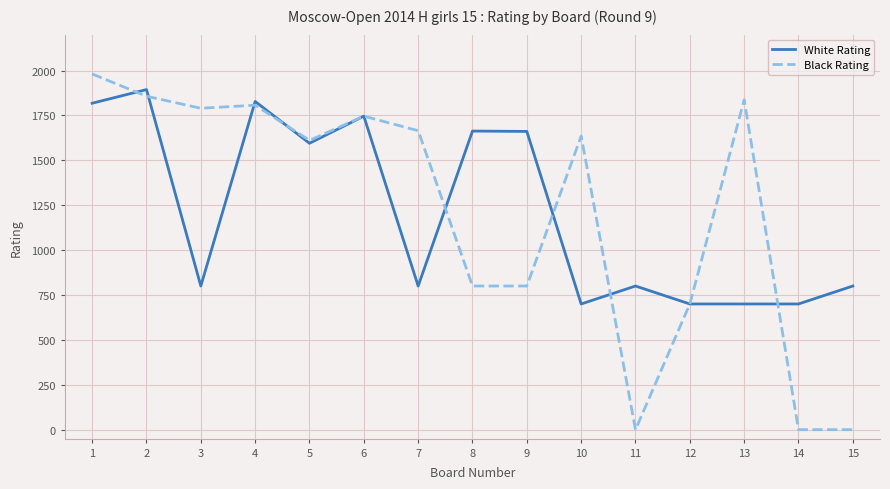

Where does the White Rating series first go above 800?

1